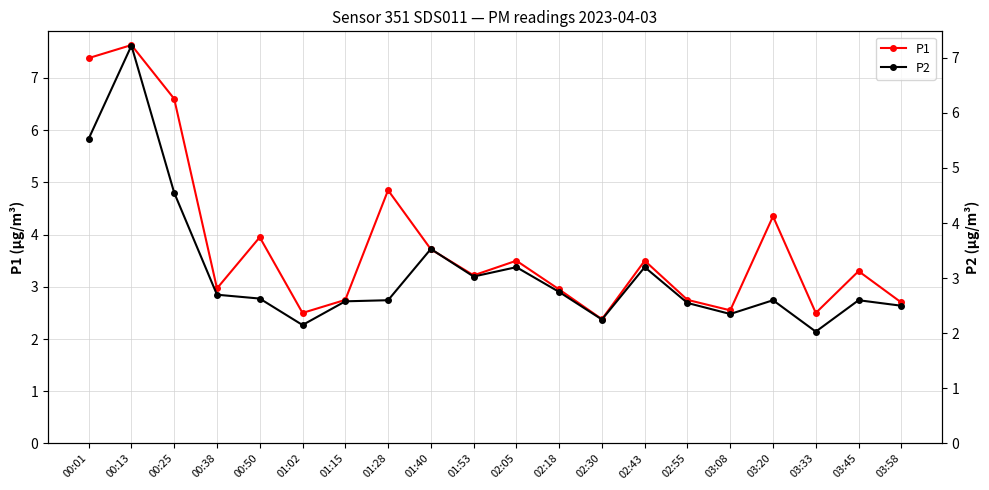

At which category is the sum across all series the highest?

00:13